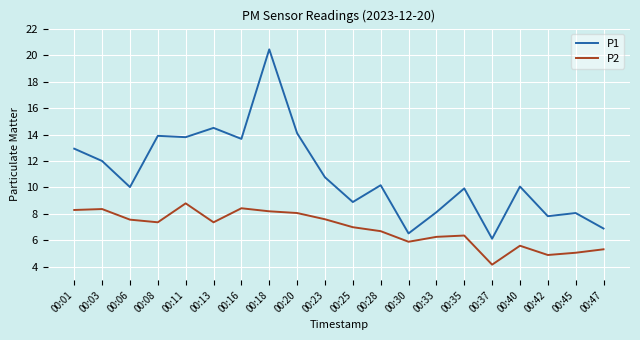

Where is the first local minimum for P2?

00:08